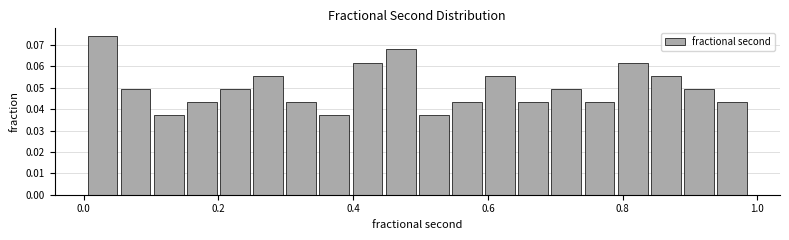

Read against the x-axis, roughly where is the centre of the tallest bar?

0.02